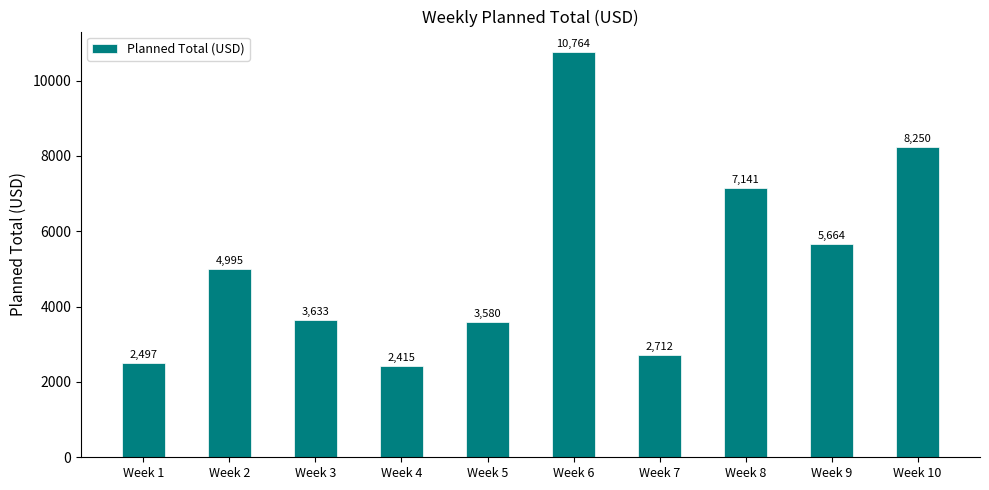

What is the approximate value at Week 5?

3580.0